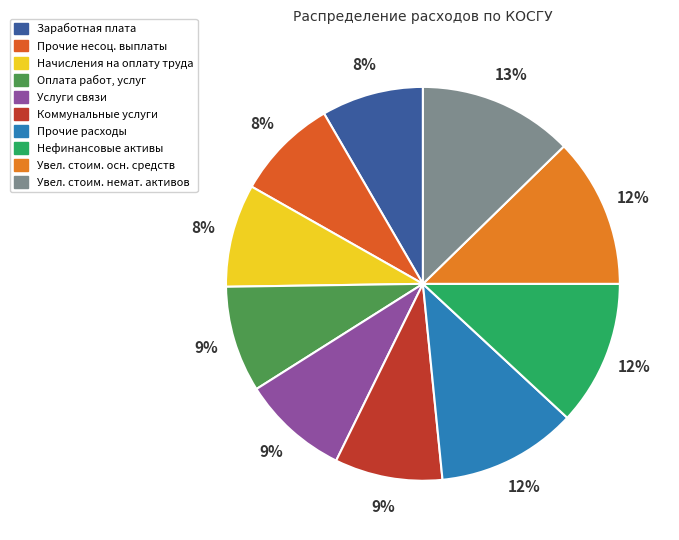

Count the number of slices in the pie.

10